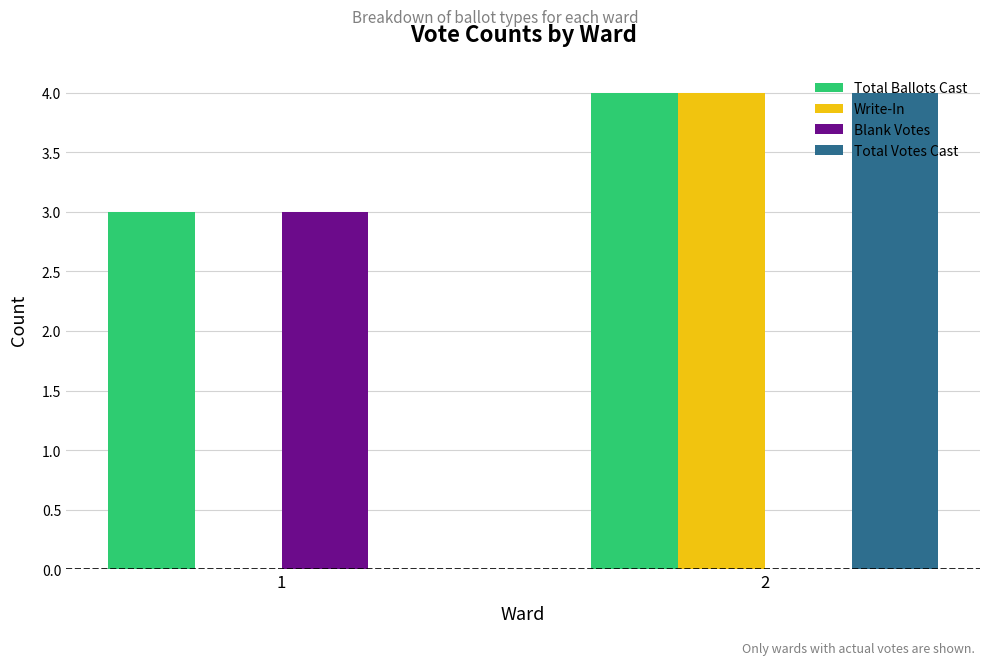

The Total Ballots Cast series shows 7 at 2. True or false?

False